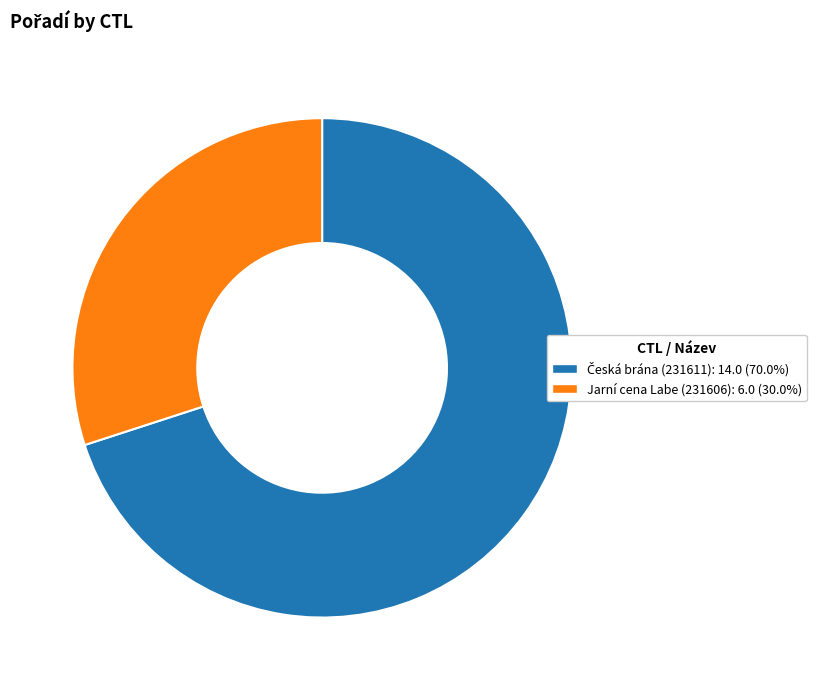

Which category has the smallest portion of the pie?

Jarní cena Labe (231606)